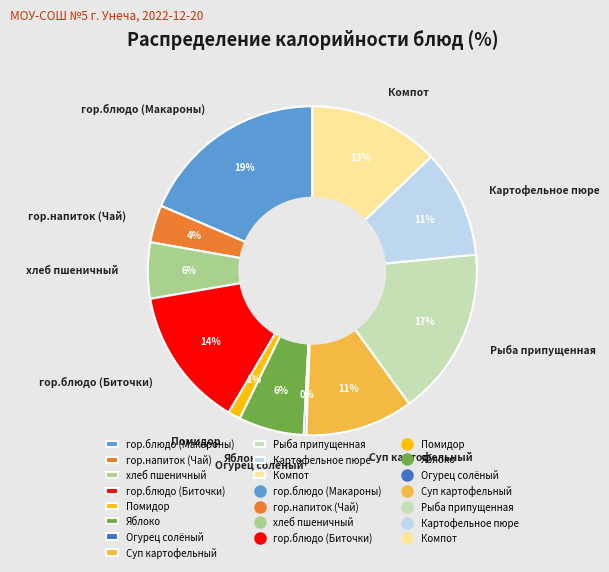

To the nearest percent, what is the average slice percentage?

9%